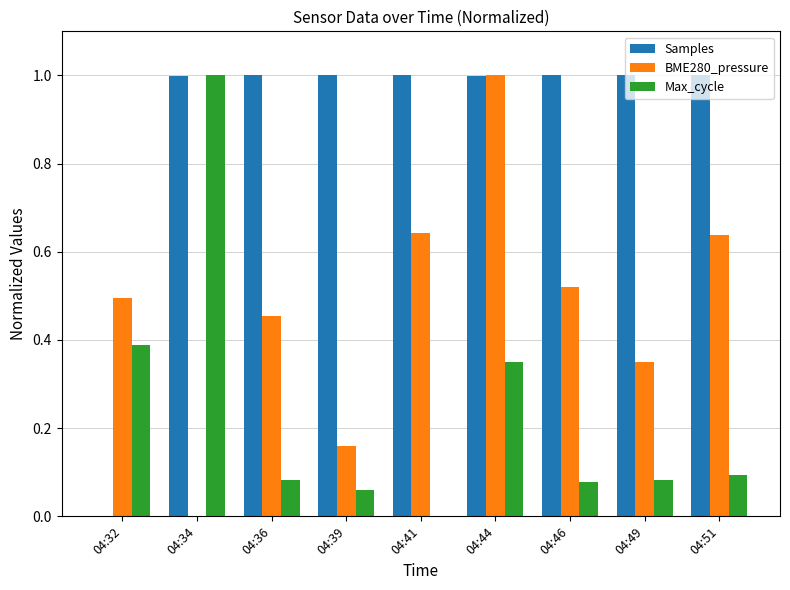

The Max_cycle series shows 0.5 at 04:32. True or false?

False